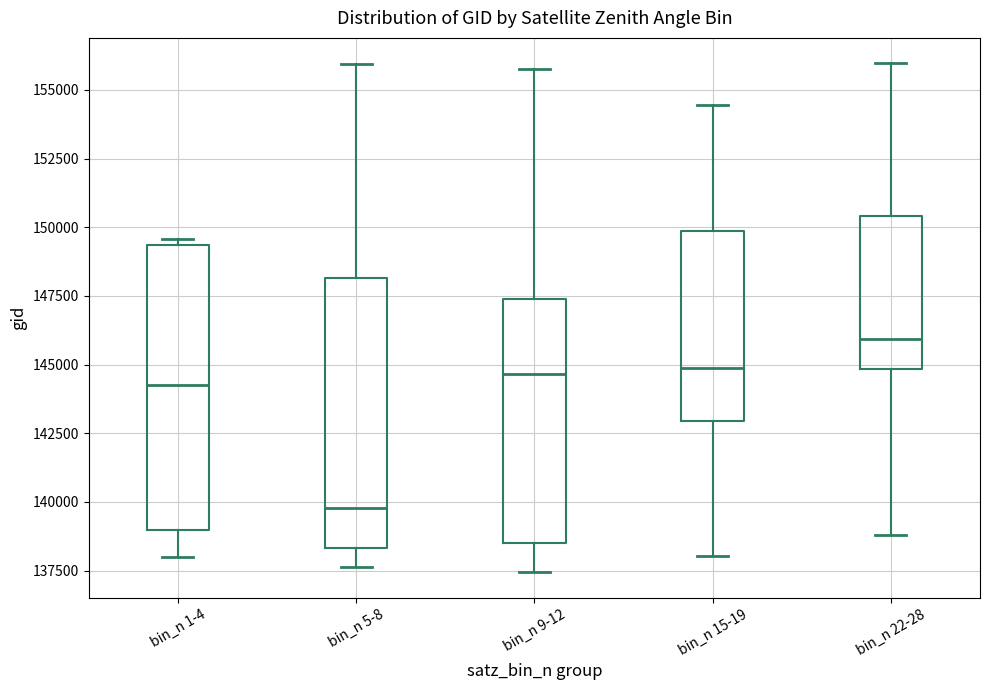

Reading left to right, read every box against the y-axis: the position of its median line, the range the box covers, and the ends of its whiskers. The values are not printed on the chart, so give them approximately, as read against the axis.

bin_n 1-4: median 144000, box 139000 to 149500, whiskers 138000 to 149500 (just above the box's upper edge)
bin_n 5-8: median 140000, box 138500 to 148000, whiskers 137500 to 156000
bin_n 9-12: median 144500, box 138500 to 147500, whiskers 137500 to 156000
bin_n 15-19: median 145000, box 143000 to 150000, whiskers 138000 to 154500
bin_n 22-28: median 146000, box 145000 to 150500, whiskers 139000 to 156000